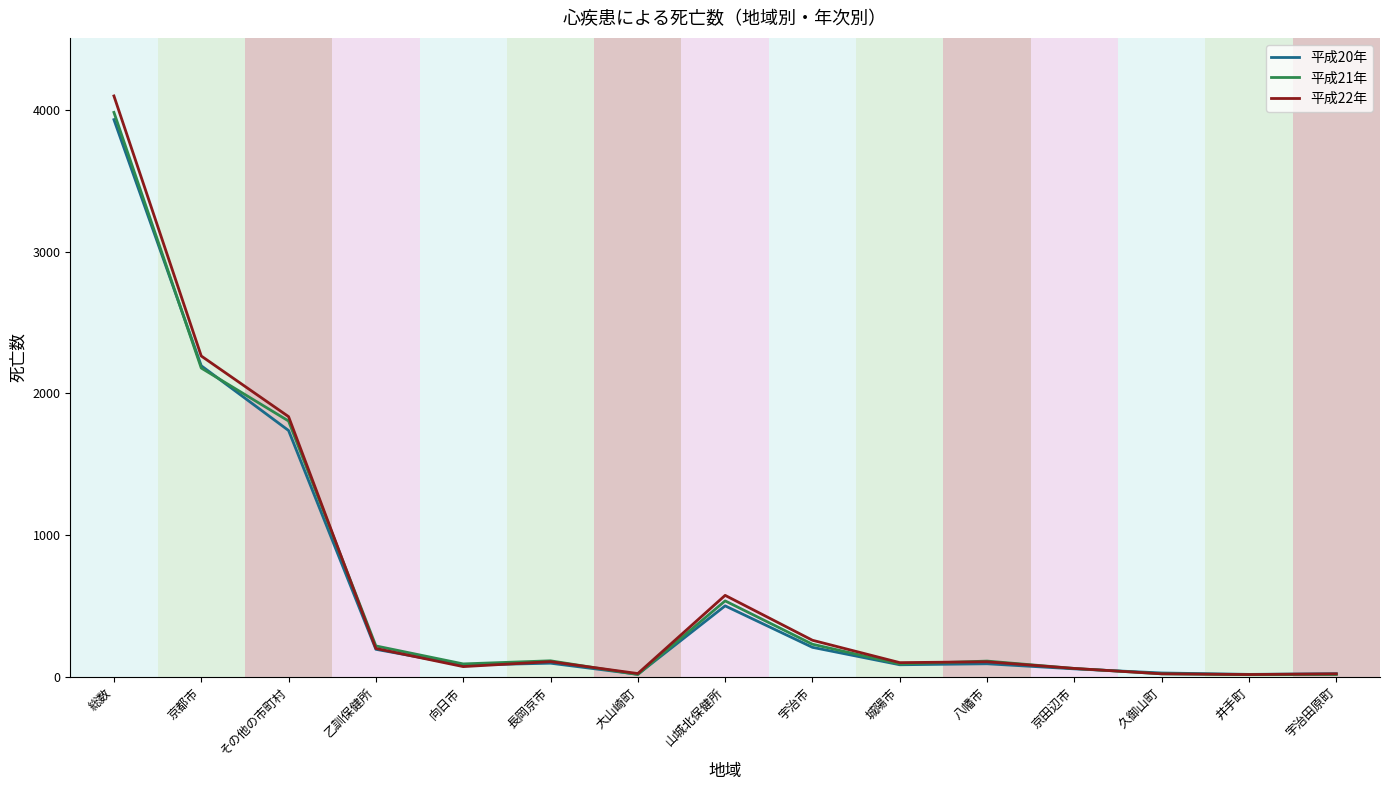

What position from the right is 井手町?

2